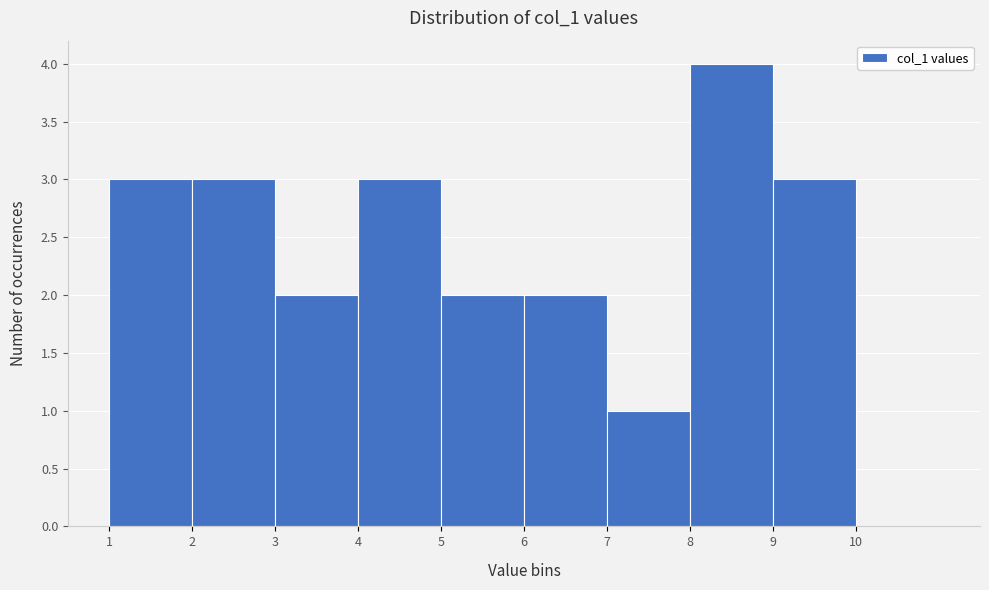

What is the height of the bar covering 9 to 10 on the x-axis? The values are not printed on the chart, so give them approximately, as read against the axis.

3